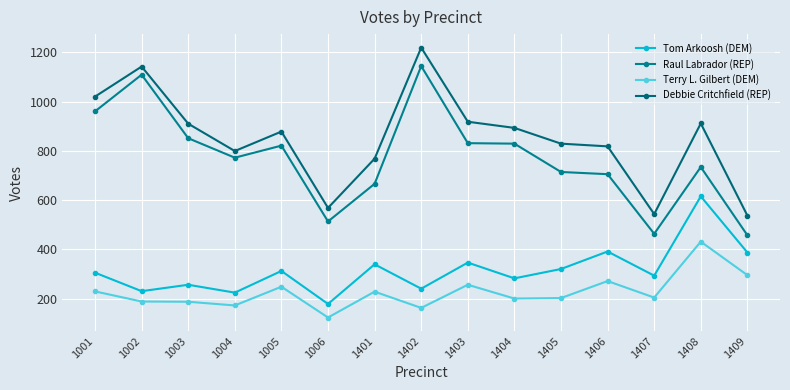

What is the value of the Terry L. Gilbert (DEM) point at the 6th from the left?

123